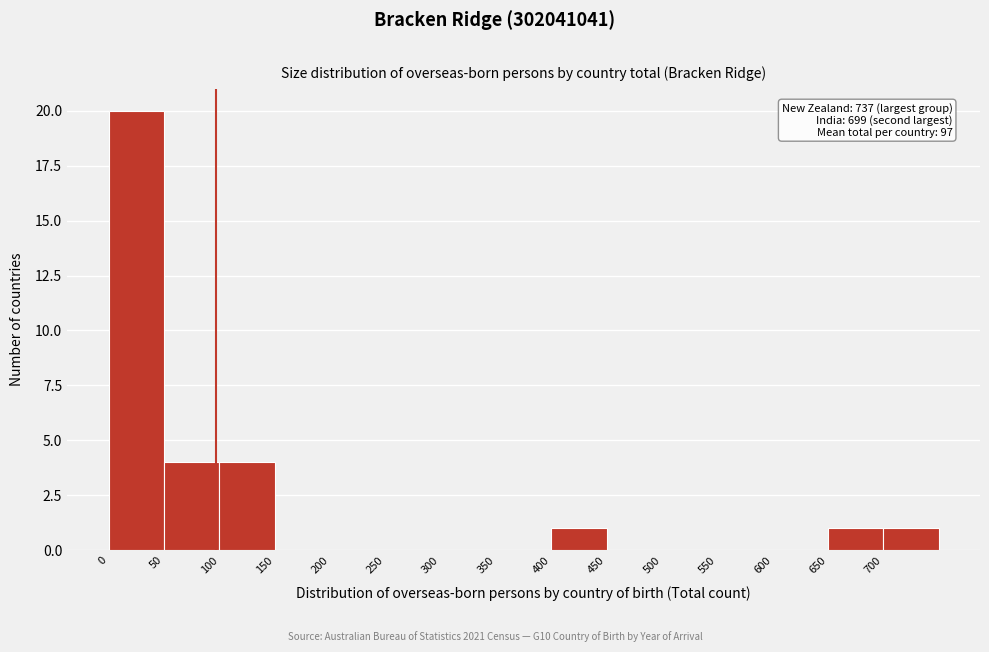

Which range on the x-axis has the tallest bar?

0 to 50